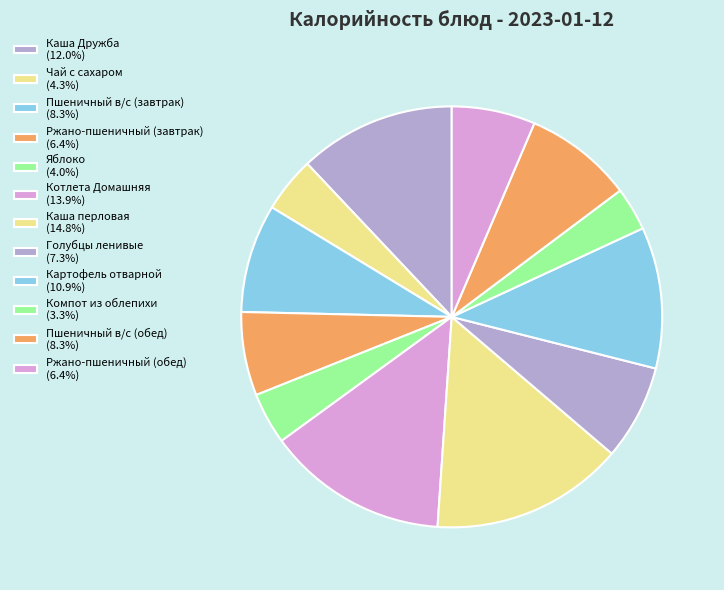

To the nearest percent, what is the difference between the Картофель отварной and Яблоко slice percentages?

7%